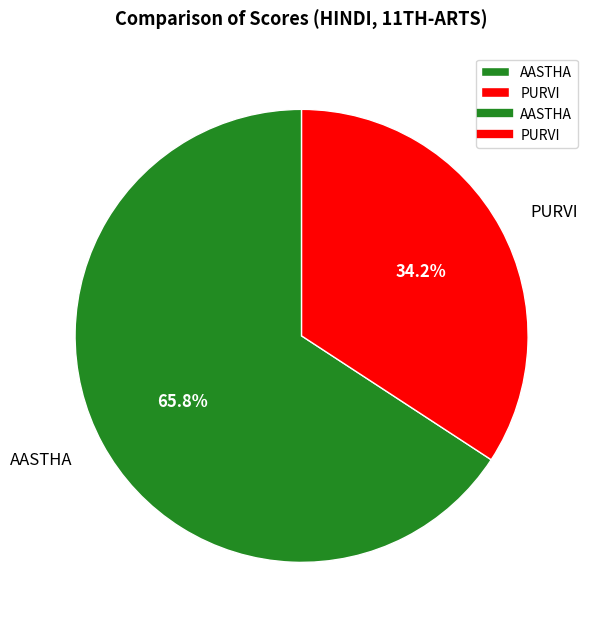

Which category has the biggest portion of the pie?

AASTHA